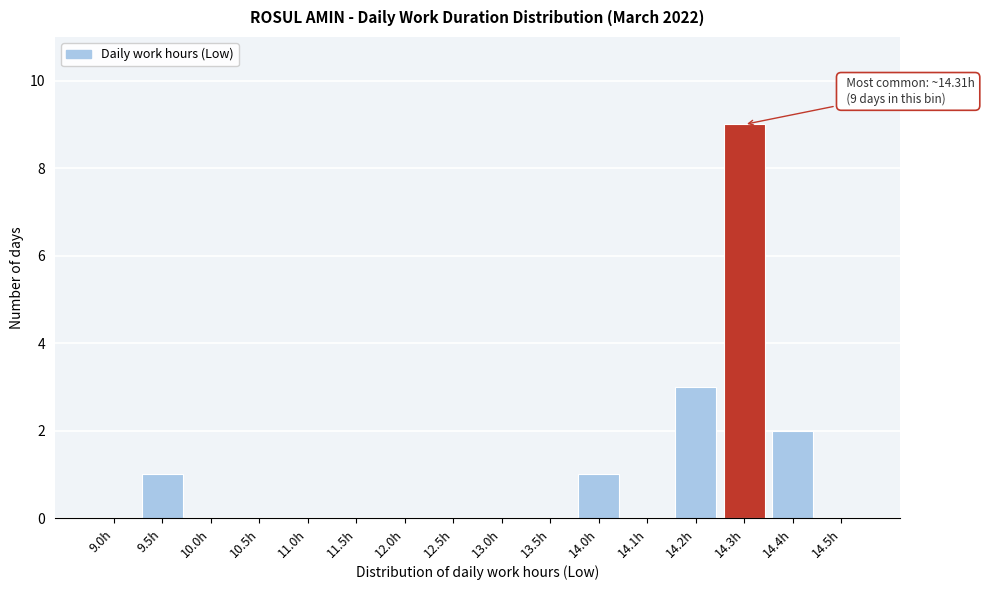

Reading left to right, extract all data points from this chart.

9.0h=0	9.5h=1	10.0h=0	10.5h=0	11.0h=0	11.5h=0	12.0h=0	12.5h=0	13.0h=0	13.5h=0	14.0h=1	14.1h=0	14.2h=3	14.3h=9	14.4h=2	14.5h=0